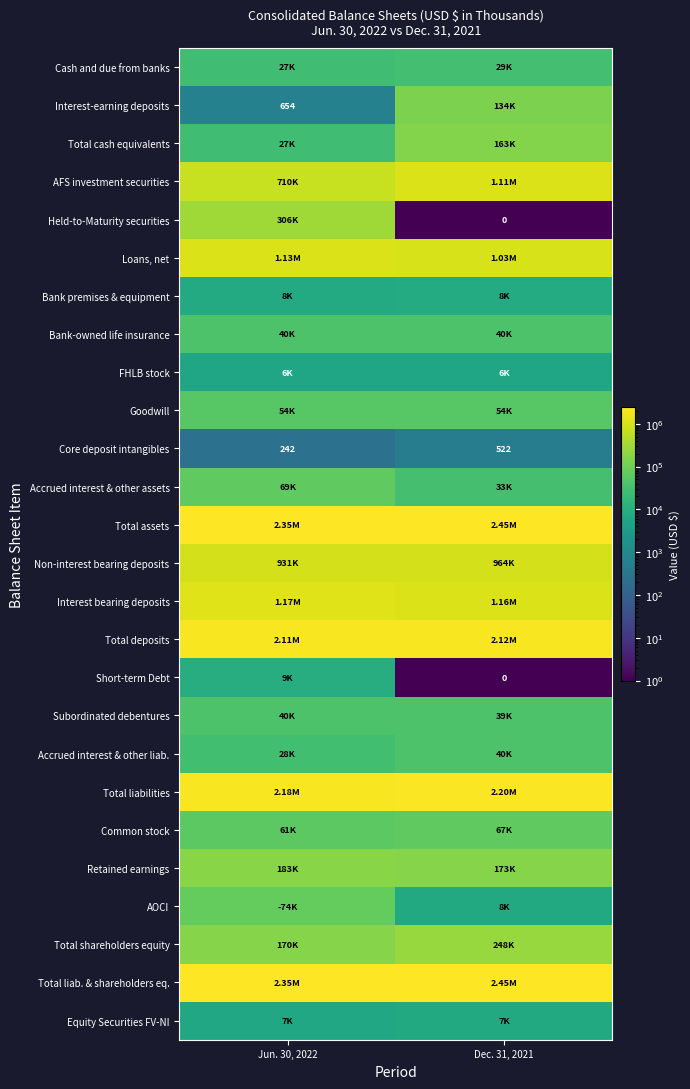

The Total liabilities series shows 2202294 at Dec. 31, 2021. True or false?

True